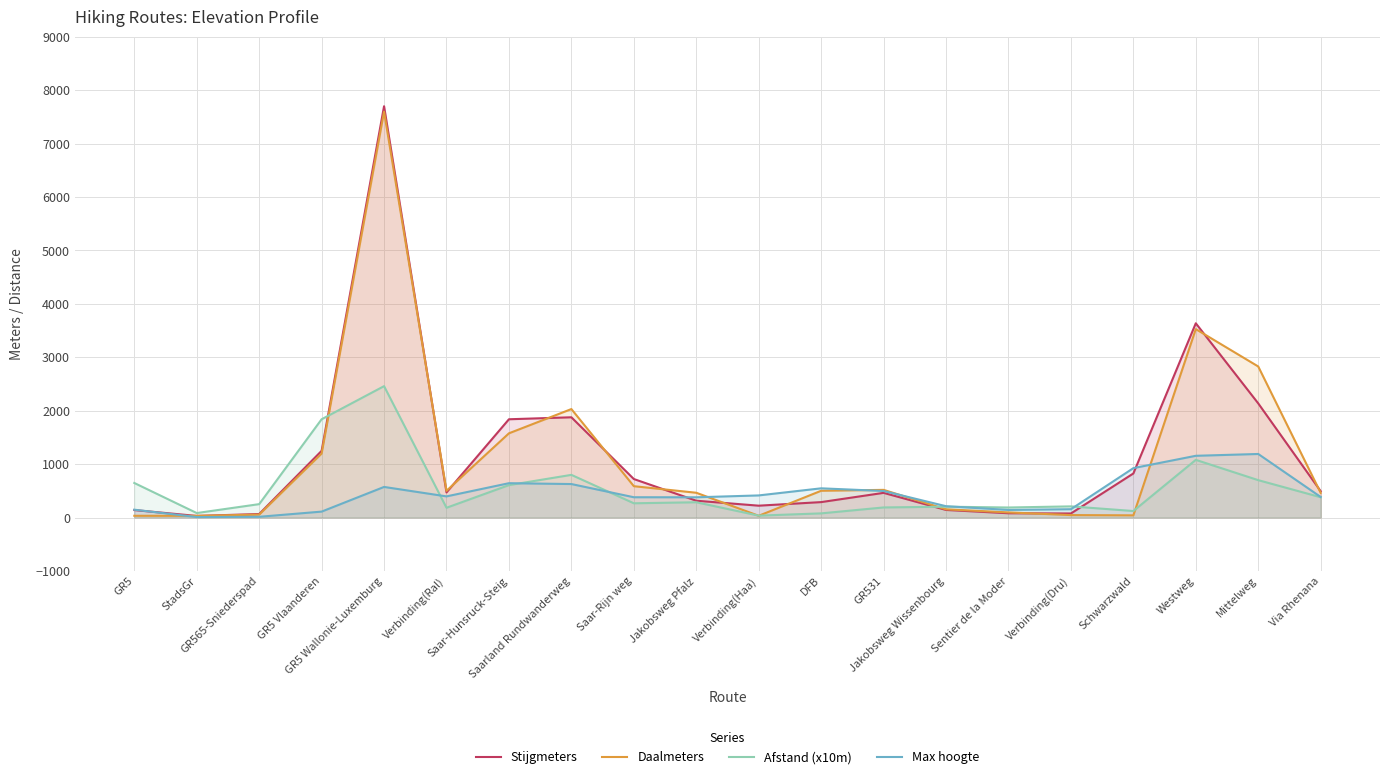

Does the chart display data point markers on the line(s)?

No